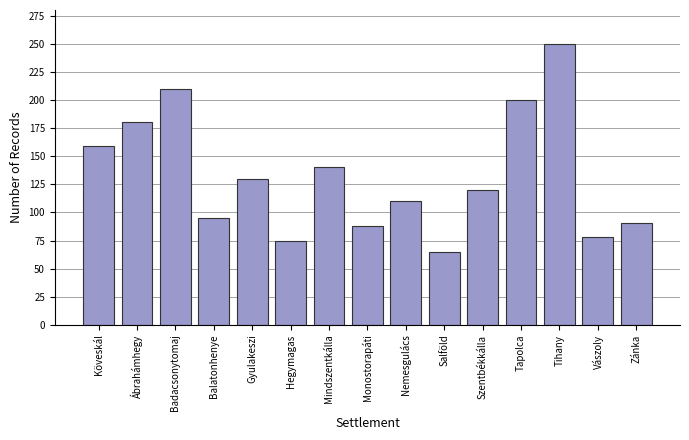

Reading left to right, extract all data points from this chart.

Köveskál=159	Ábrahámhegy=180	Badacsonytomaj=210	Balatonhenye=95	Gyulakeszi=130	Hegymagas=75	Mindszentkálla=140	Monostorapáti=88	Nemesgulács=110	Salföld=65	Szentbékkálla=120	Tapolca=200	Tihany=250	Vászoly=78	Zánka=91